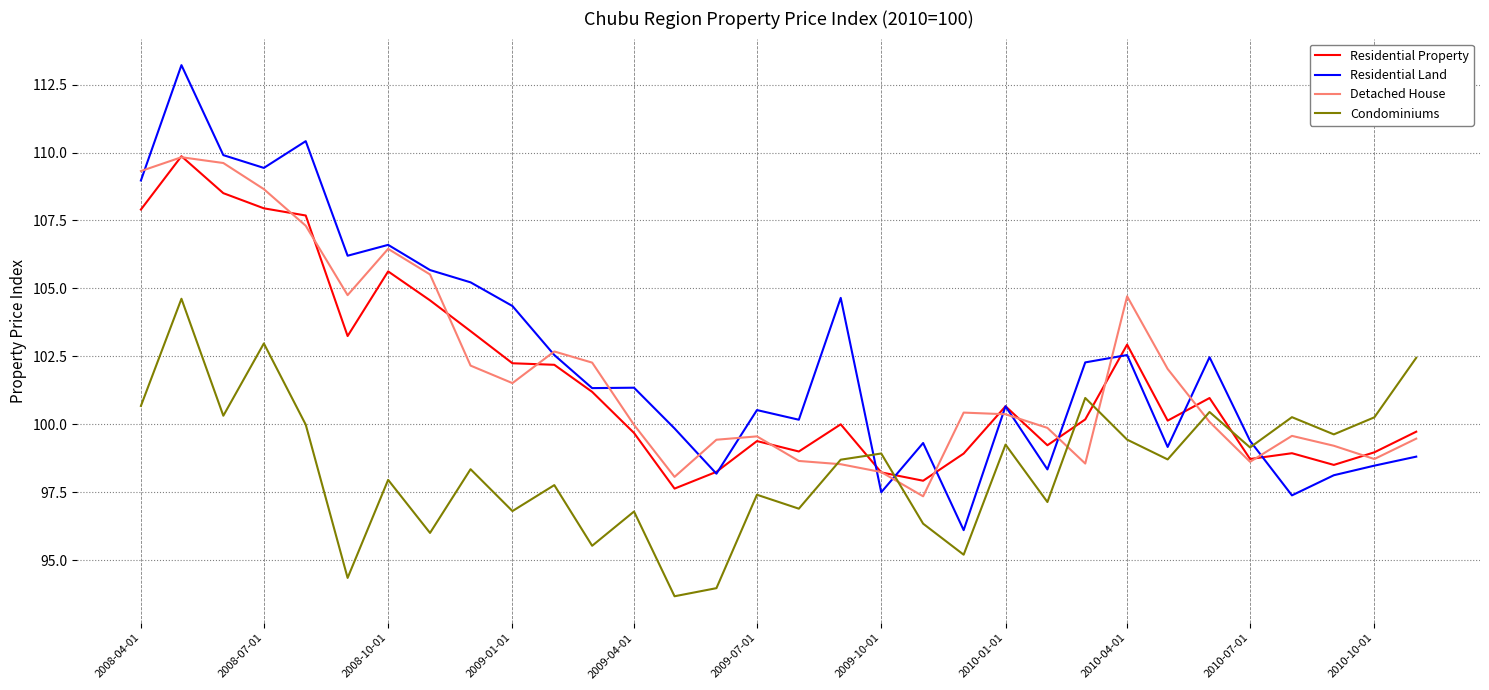

What is the difference between the maximum and minimum values in the Residential Property series?

12.2